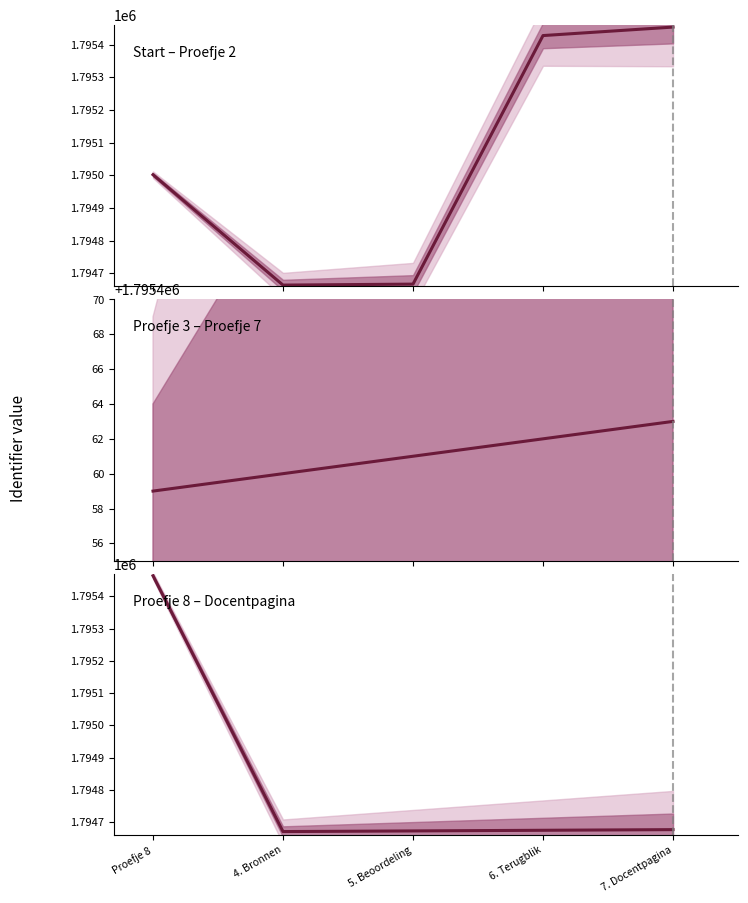

What position from the left is 6. Terugblik?

4